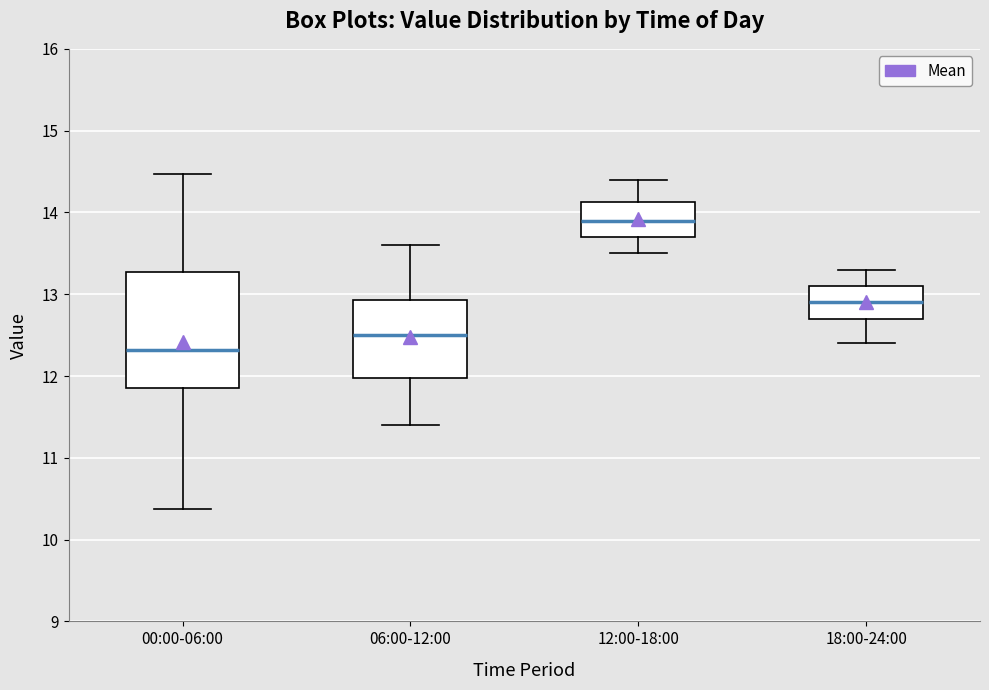

Where does the upper whisker of the box for 18:00-24:00 end on the y-axis? The values are not printed on the chart, so give them approximately, as read against the axis.

13.3